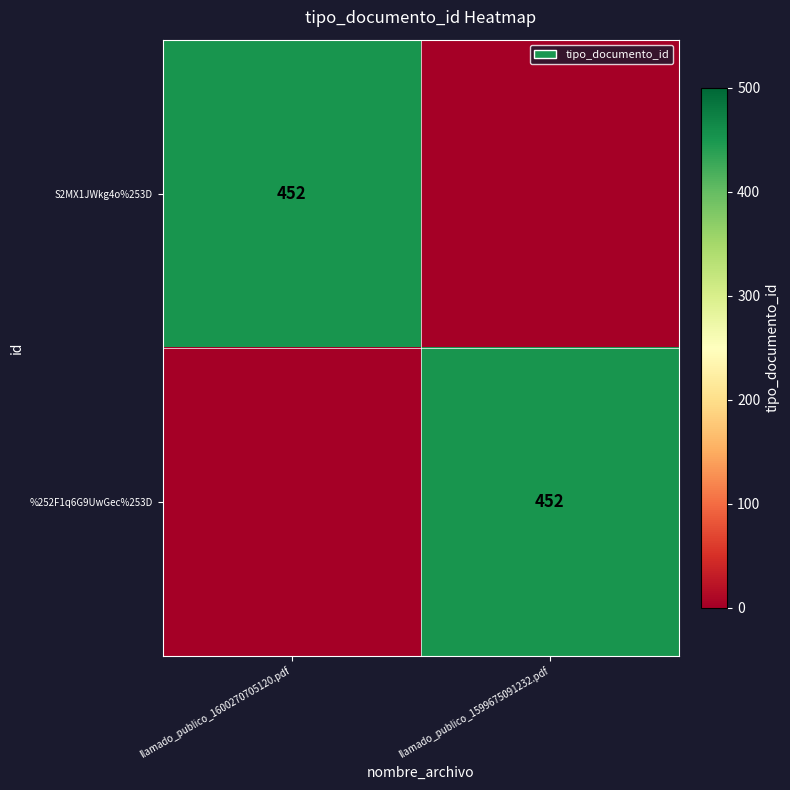

True or false: S2MX1JWkg4o%253D has a value of 214 at llamado_publico_1600270705120.pdf.

False